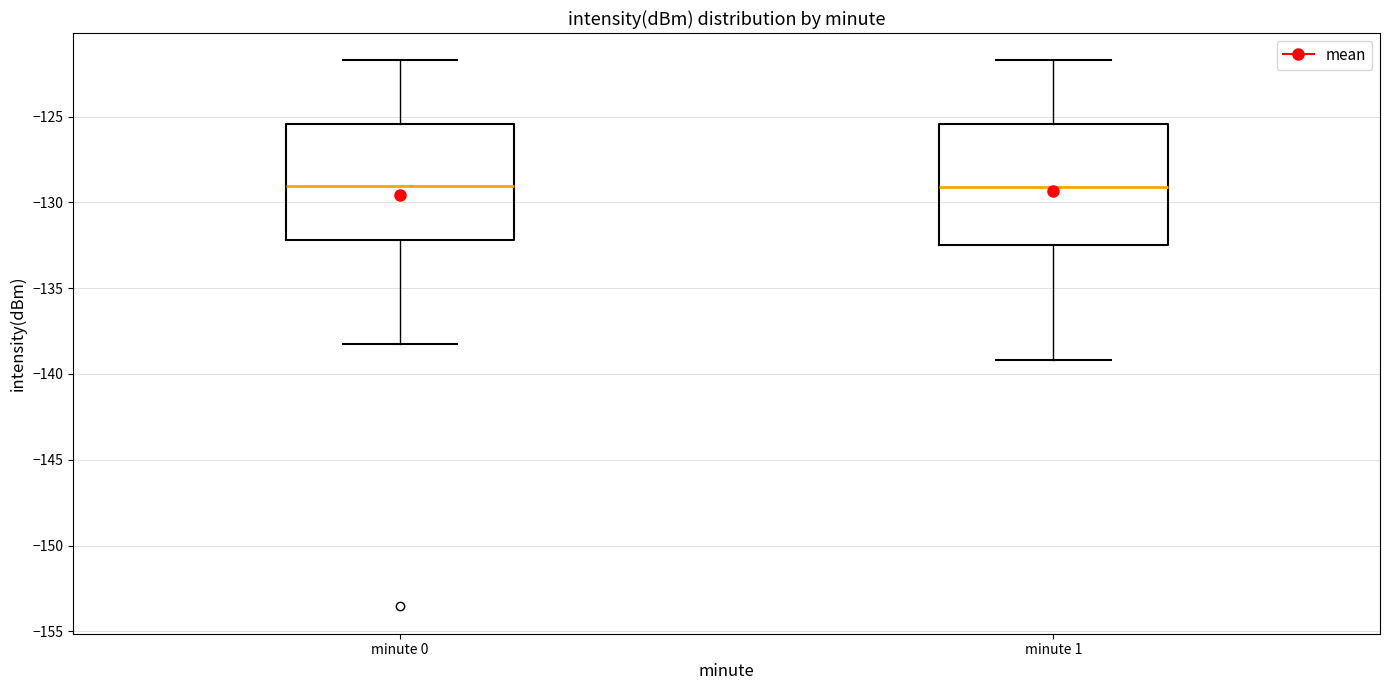

Where does the median line of the box for minute 1 sit on the y-axis? The values are not printed on the chart, so give them approximately, as read against the axis.

-129.0